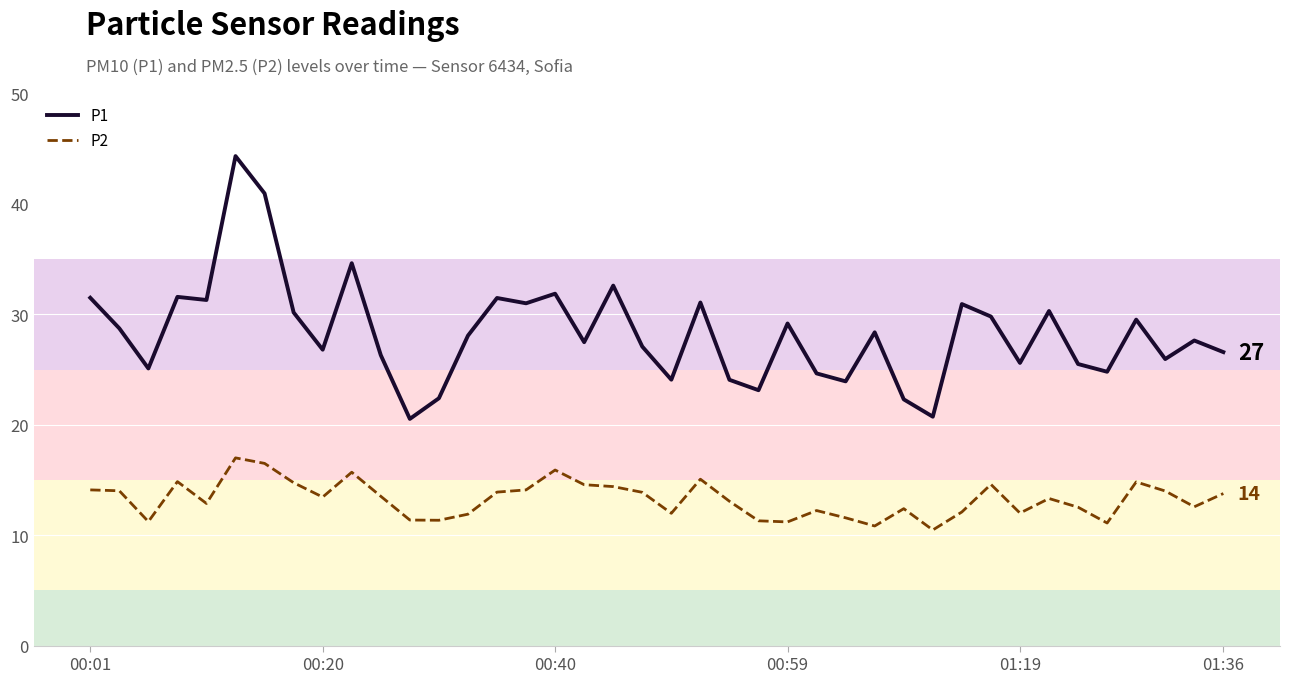

How many lines are shown in the chart?

2